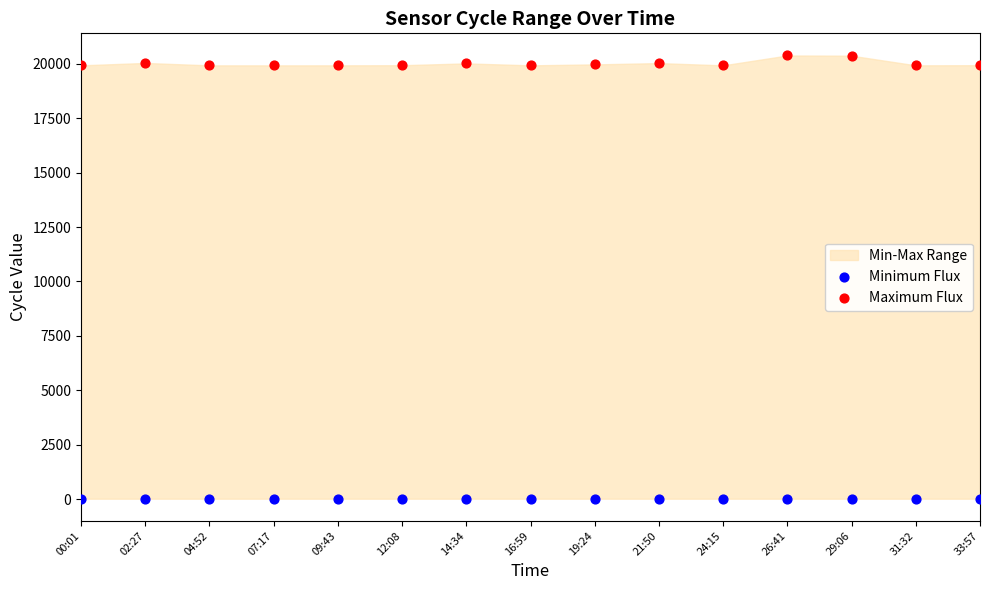

Which series contains the lowest Y value?

Minimum Flux